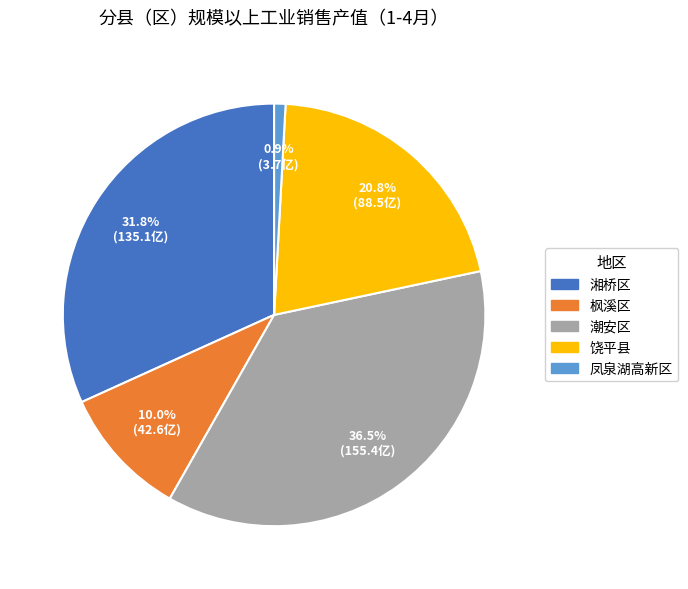

What percentage is the 枫溪区 slice, to the nearest percent?

10%